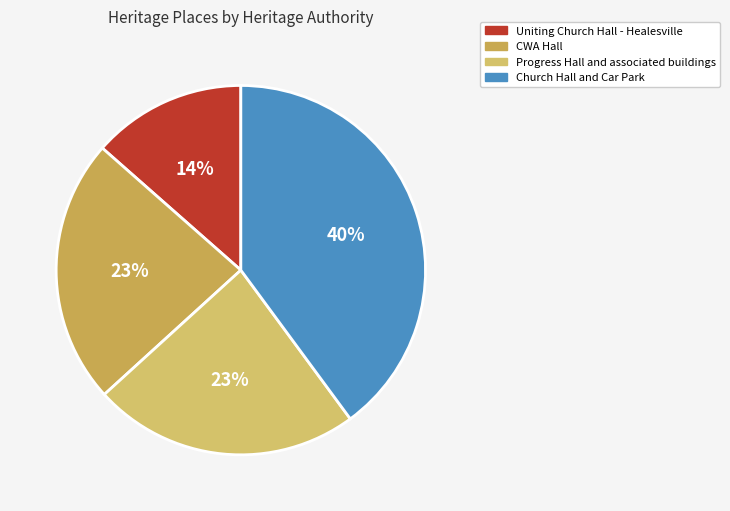

To the nearest percent, what is the combined percentage of Church Hall and Car Park and Uniting Church Hall - Healesville?

53%